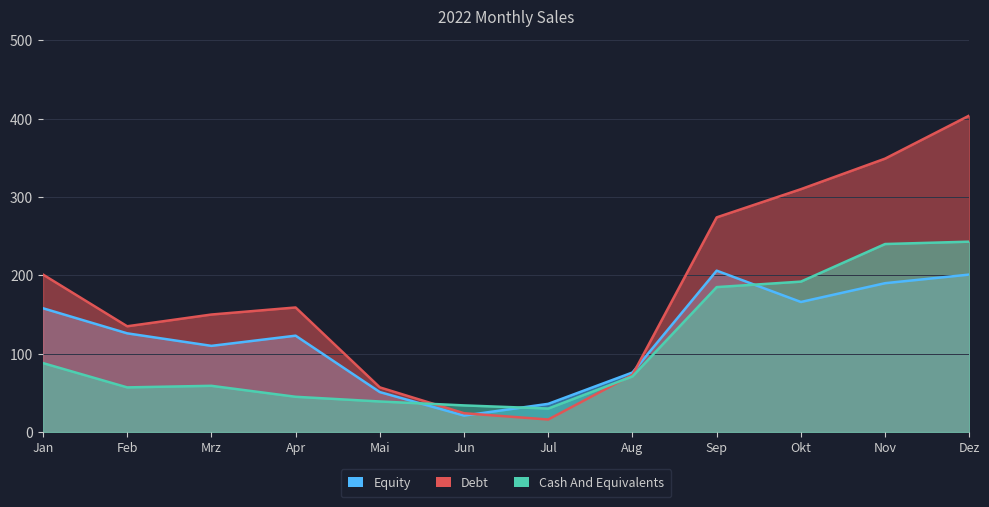

What is the label of the 3rd point from the right?

Okt